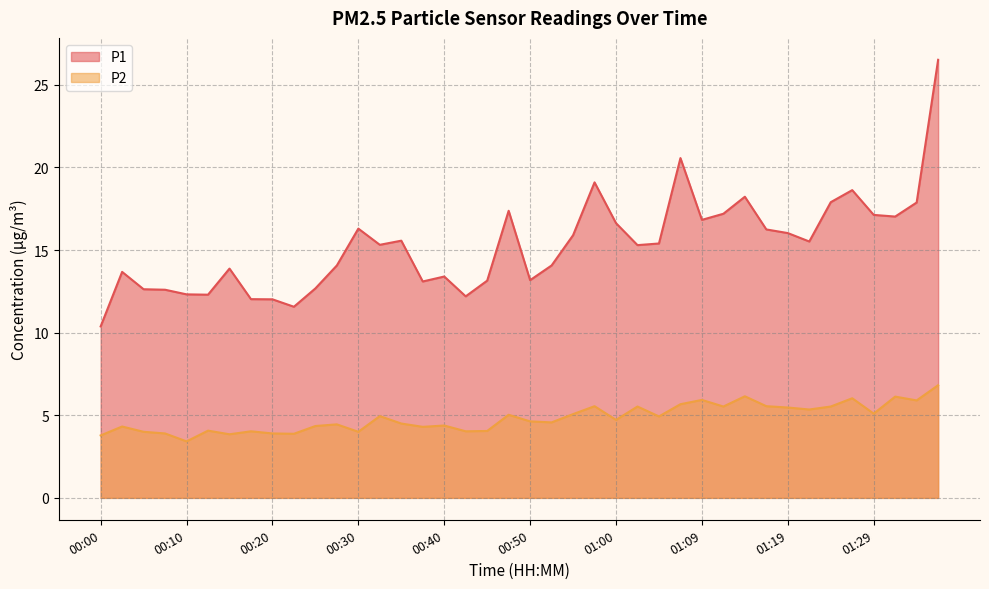

True or false: P1 and P2 cross at least once.

False